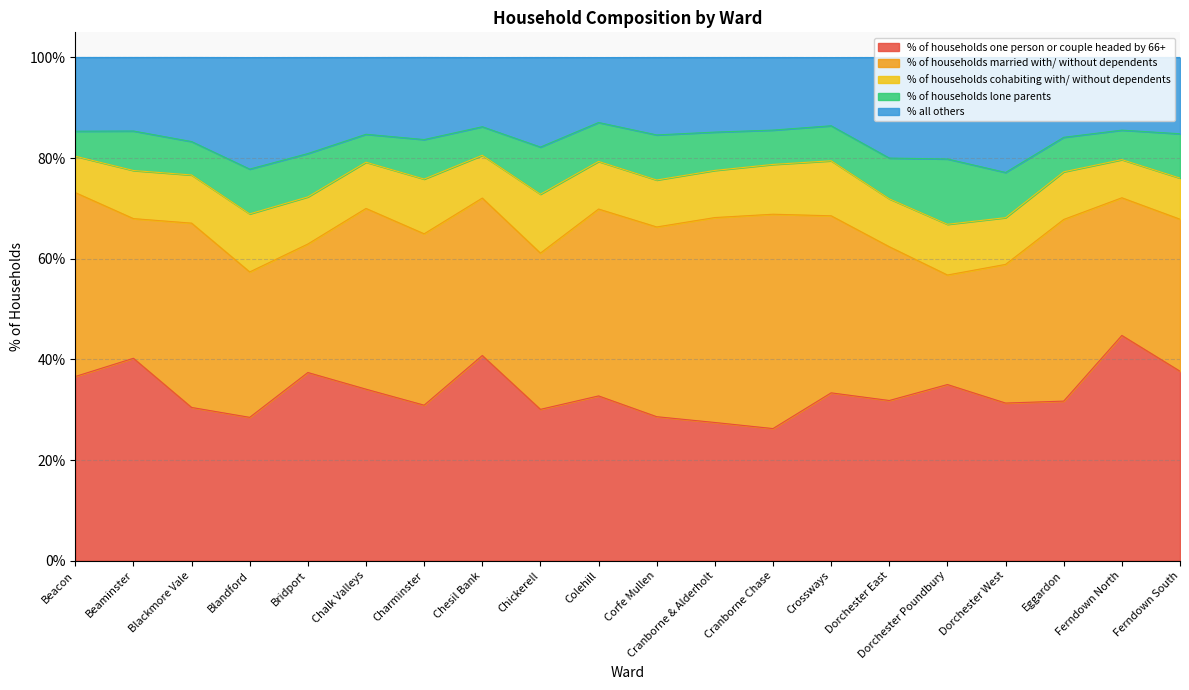

Reading left to right, what are all the values shown in this chart?

% of households one person or couple headed by 66+: 36.6	40.2	30.4	28.5	37.4	34.1	30.9	40.8	30.1	32.7	28.6	27.5	26.2	33.4	31.8	35.0	31.3	31.7	44.8	37.6
% of households married with/ without dependents: 36.5	27.8	36.6	28.9	25.5	35.9	34.1	31.3	31.1	37.1	37.7	40.7	42.6	35.2	30.6	21.8	27.6	36.1	27.4	30.2
% of households cohabiting with/ without dependents: 7.2	9.6	9.6	11.5	9.4	9.2	10.9	8.5	11.7	9.5	9.3	9.4	9.9	10.9	9.5	10.1	9.3	9.5	7.6	8.2
% of households lone parents: 5.0	7.8	6.6	8.9	8.6	5.5	7.8	5.7	9.4	7.7	9.0	7.6	6.8	7.0	8.1	13.0	9.0	6.9	5.9	8.8
% all others: 14.7	14.6	16.7	22.2	19.1	15.3	16.3	13.8	17.8	12.9	15.4	14.8	14.4	13.6	20.0	20.2	22.8	15.9	14.4	15.2